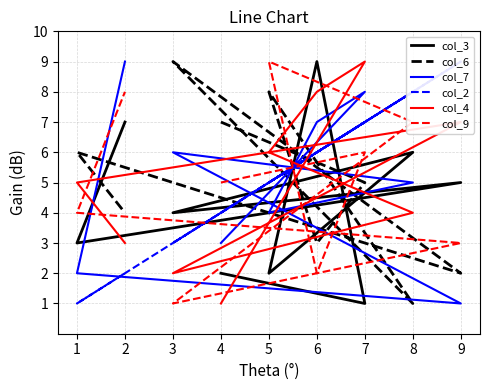

The col_7 series shows 5 at 4. True or false?

False